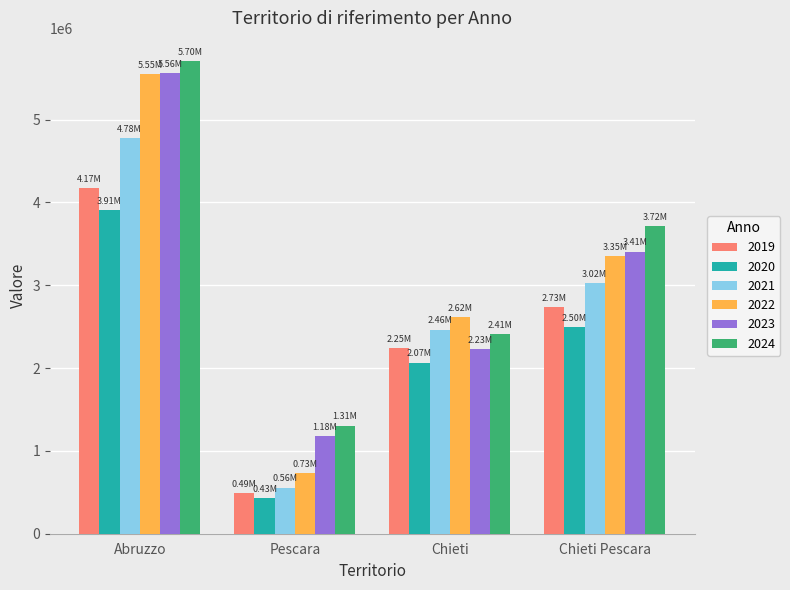

What is the difference between the maximum and minimum values in the 2021 series?

4220041.9